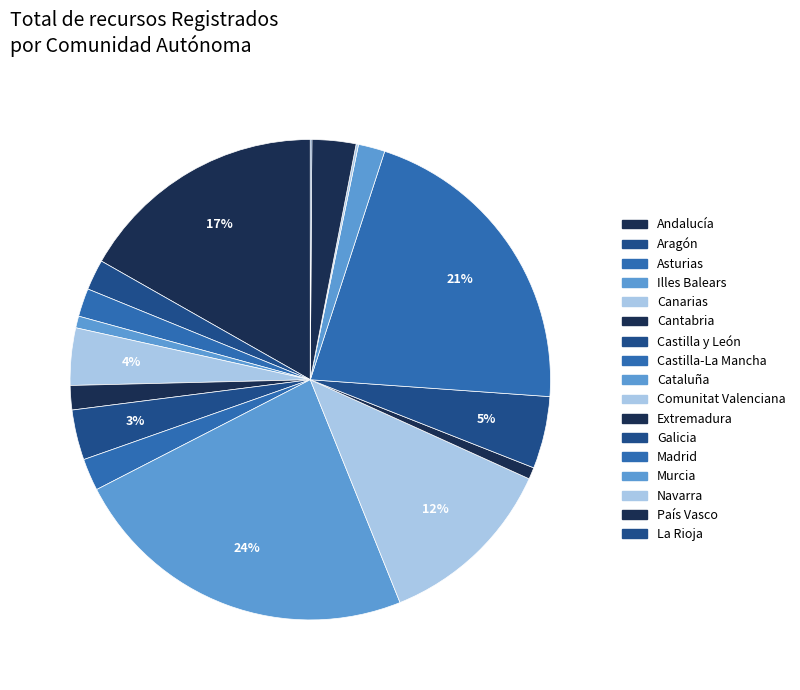

Does Navarra represent more than half of the total?

No